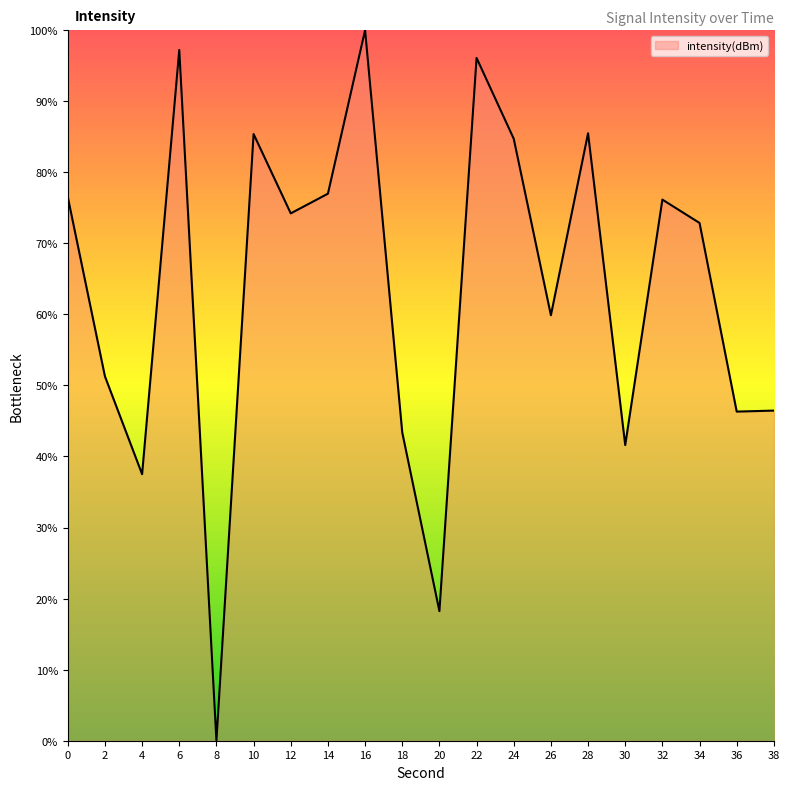

Where is the first local maximum?

6